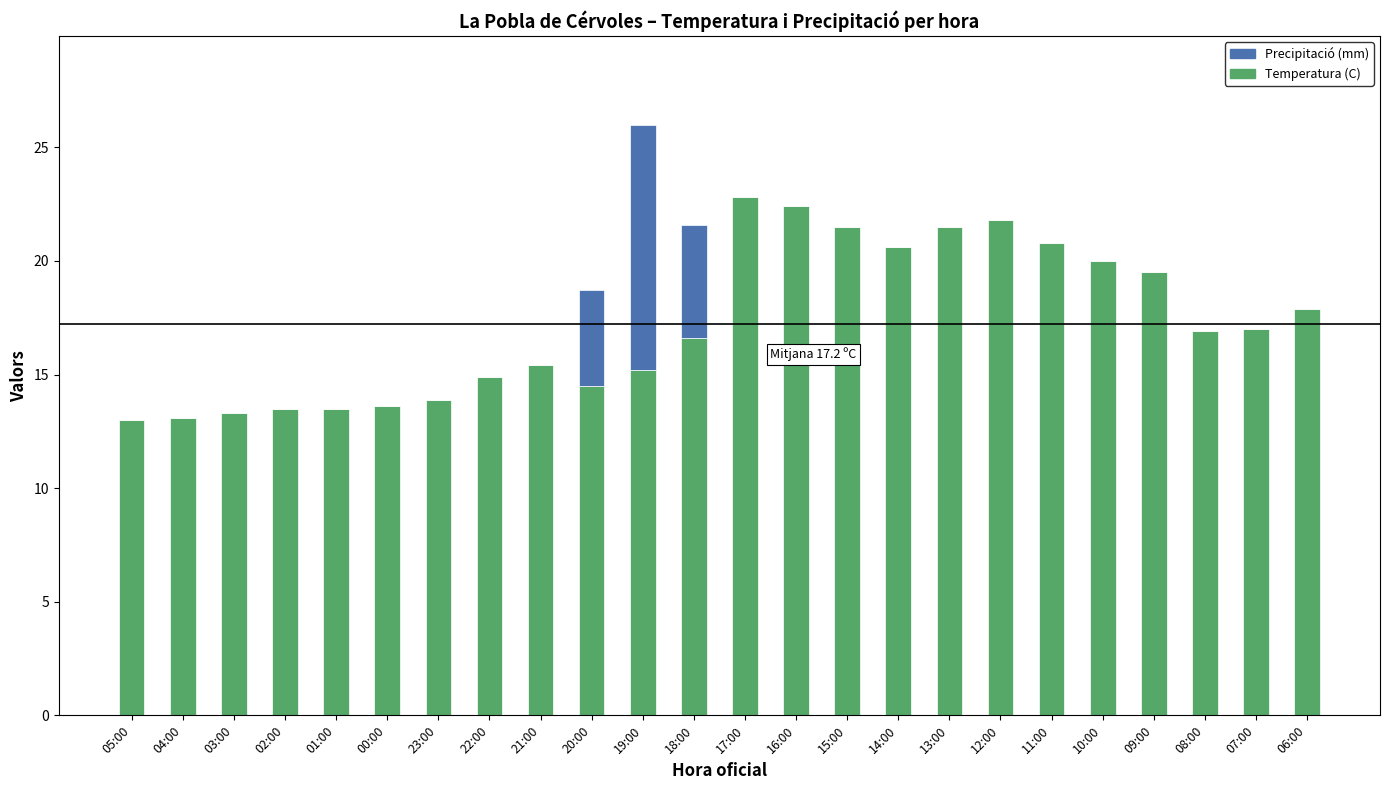

Does the chart contain stacked bars?

Yes